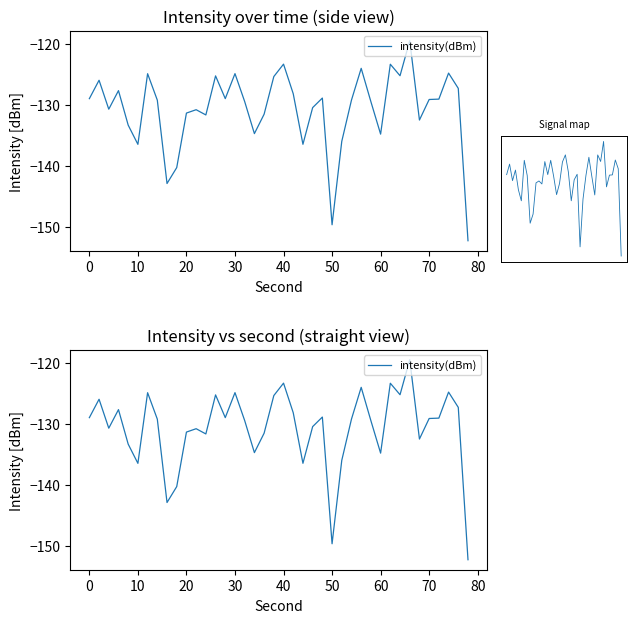

Between 30 and 40, which is larger?

40